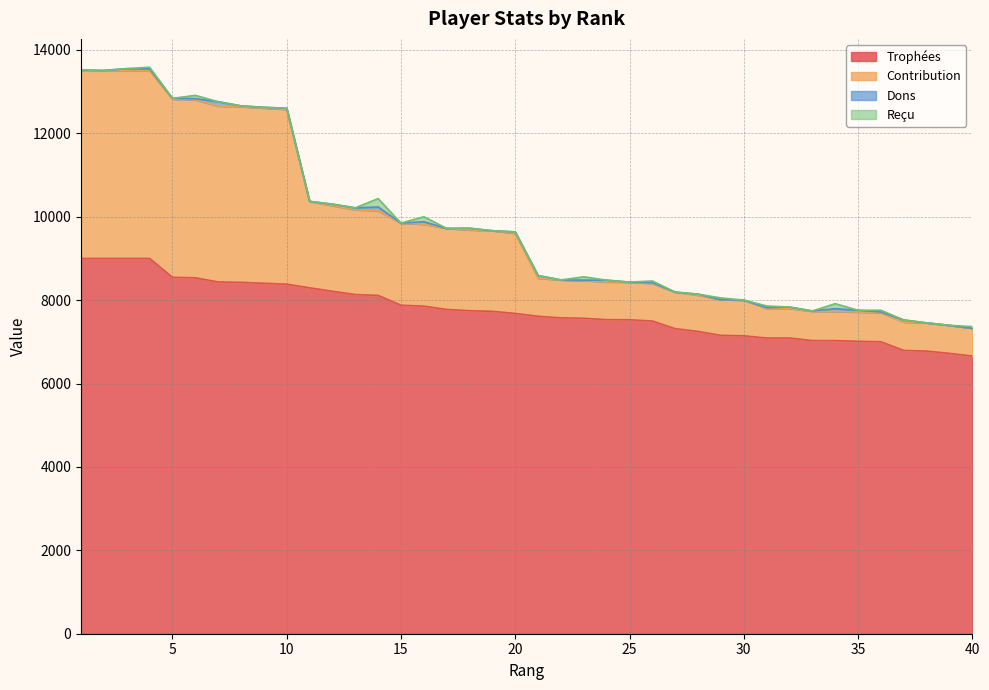

What is the highest value of the Trophées series?

9000